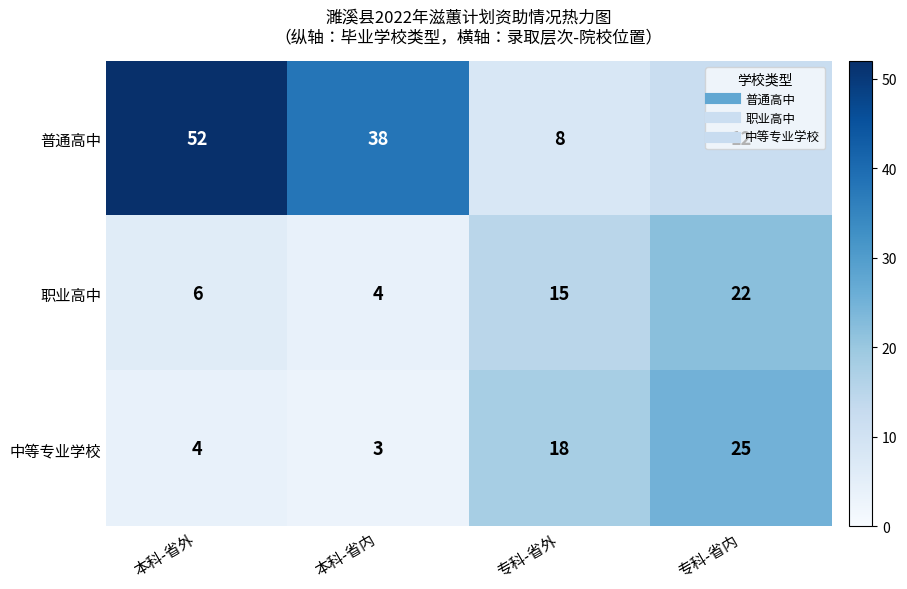

What is the sum of the 普通高中 values at 专科-省外 and 专科-省内?

20